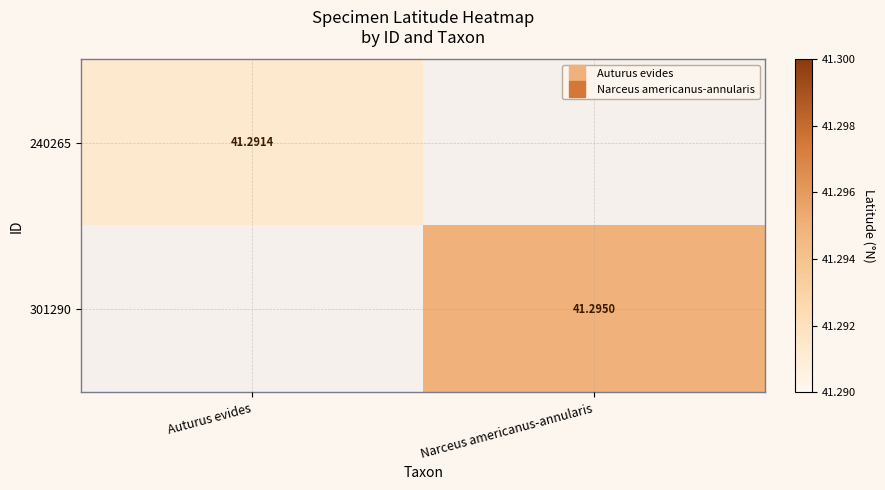

How many values in the 301290 series exceed 41?

1